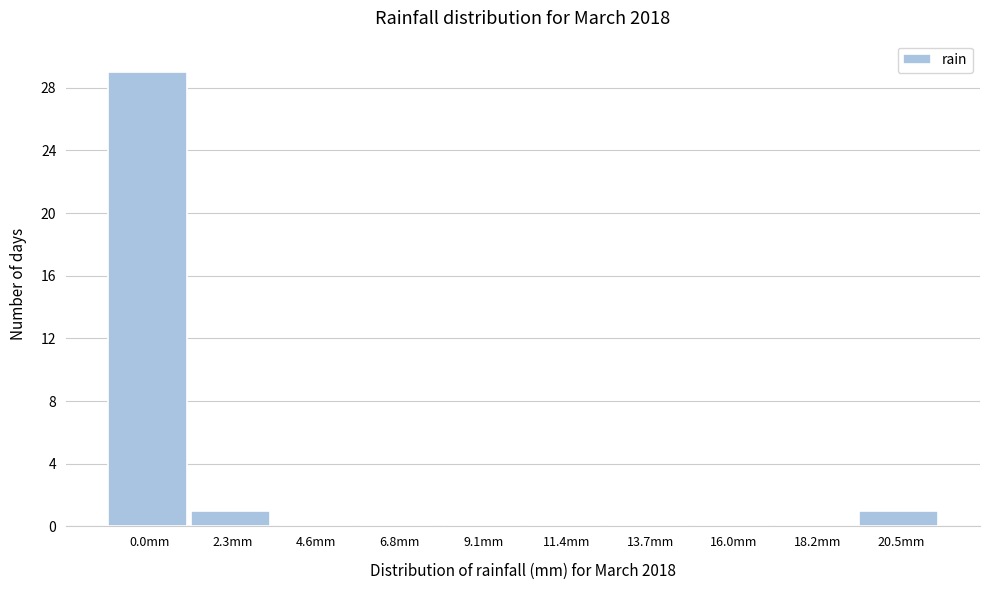

Reading left to right, extract all data points from this chart.

0.0mm=29	2.3mm=1	4.6mm=0	6.8mm=0	9.1mm=0	11.4mm=0	13.7mm=0	16.0mm=0	18.2mm=0	20.5mm=1